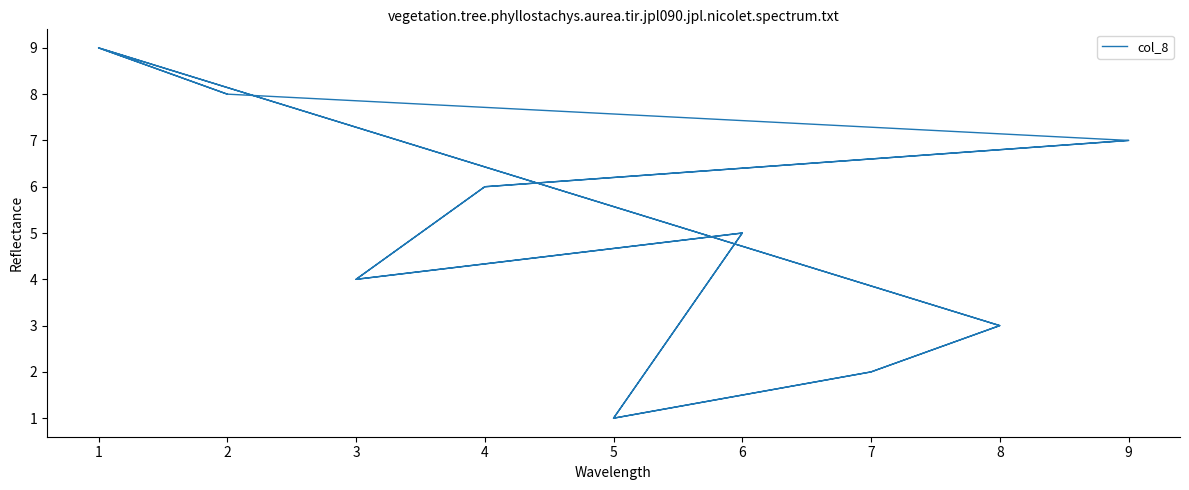

Which has a higher value, 4 or 3?

4